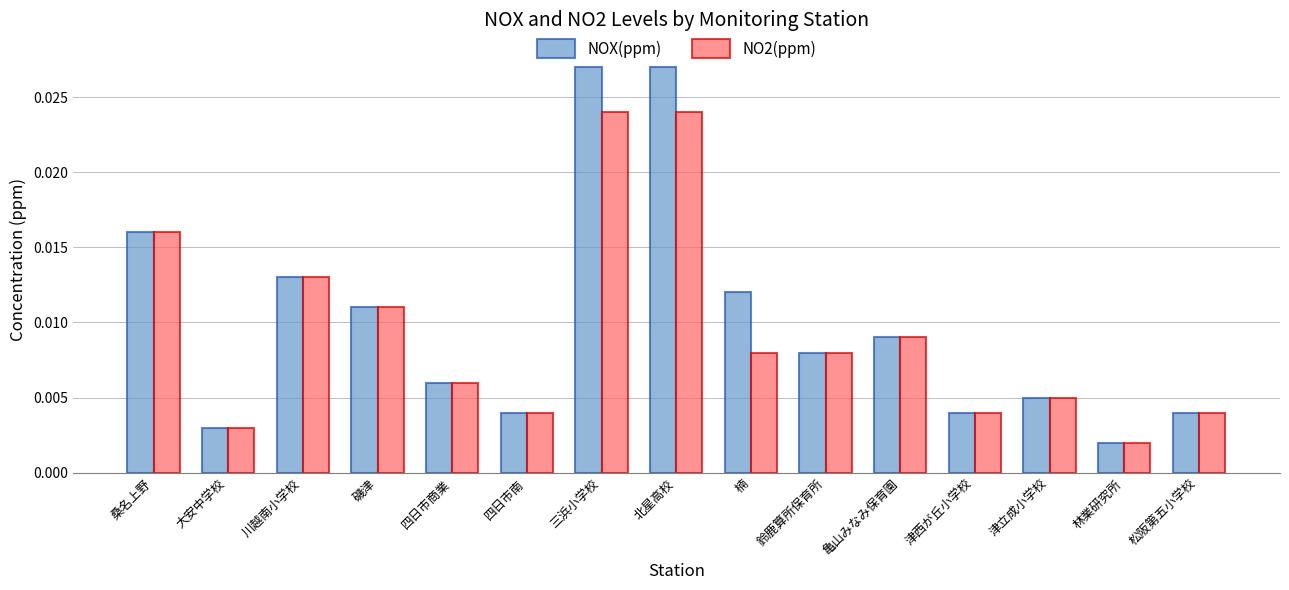

Rank the series by their average value, from lowest to highest.

NO2(ppm), NOX(ppm)